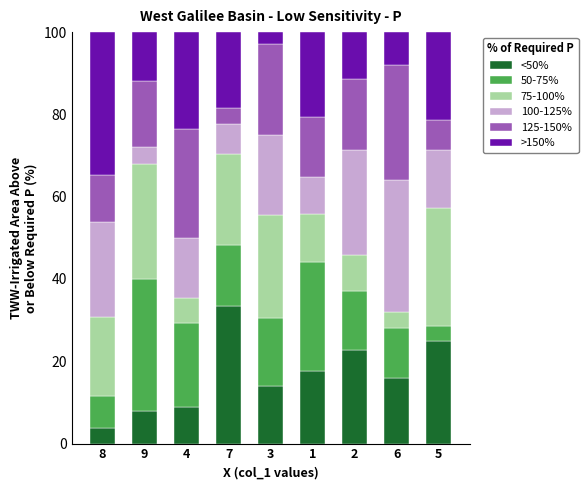

What is the difference between the second highest and second lowest values in the <50% series?

17.0